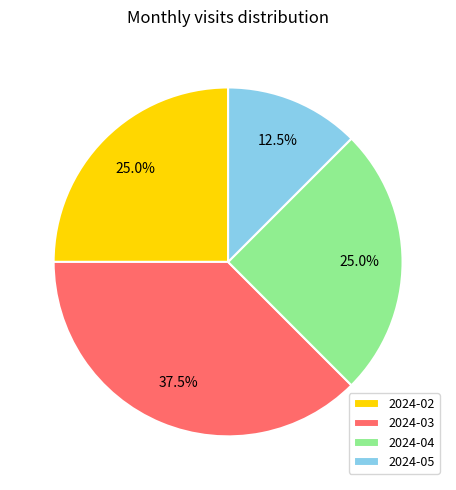

What is the ratio of the value at 2024-05 to the value at 2024-04?

0.5